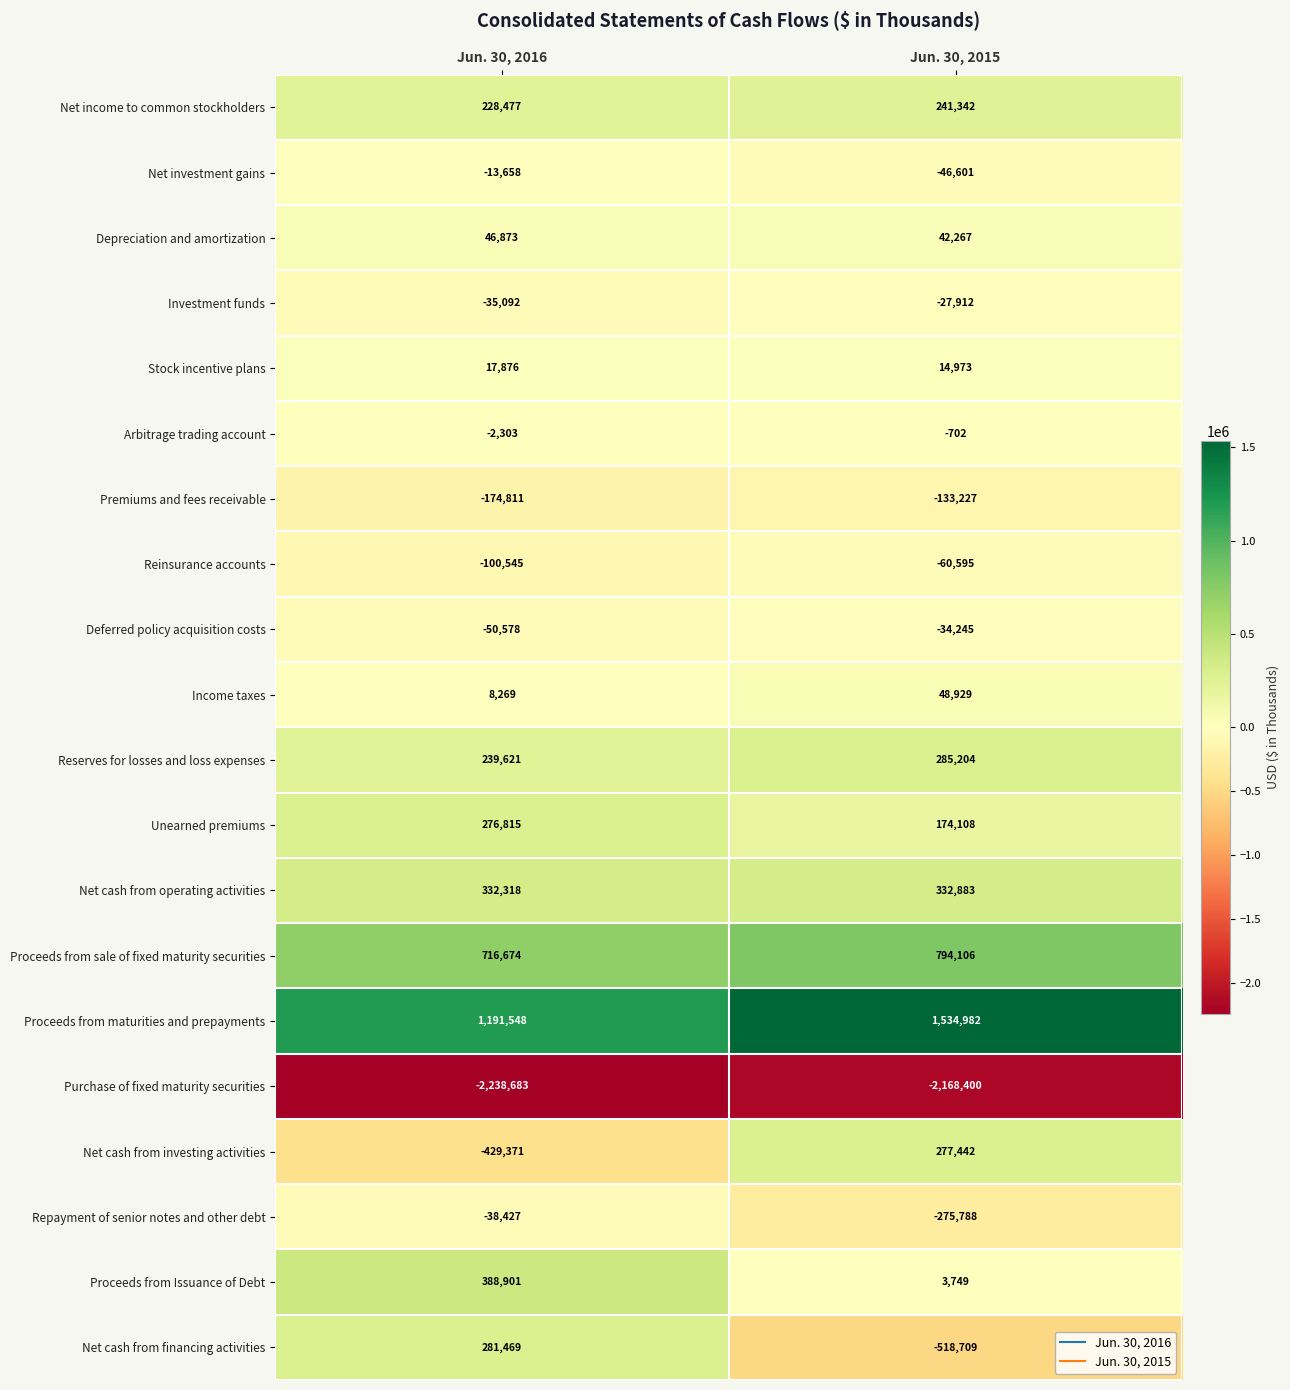

Is the value of Deferred policy acquisition costs at Jun. 30, 2016 greater than the value of Net cash from investing activities at Jun. 30, 2016?

Yes